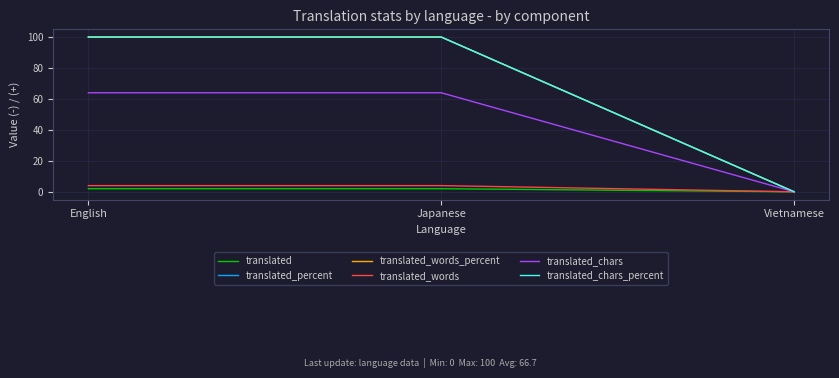

Does the chart display data point markers on the line(s)?

No